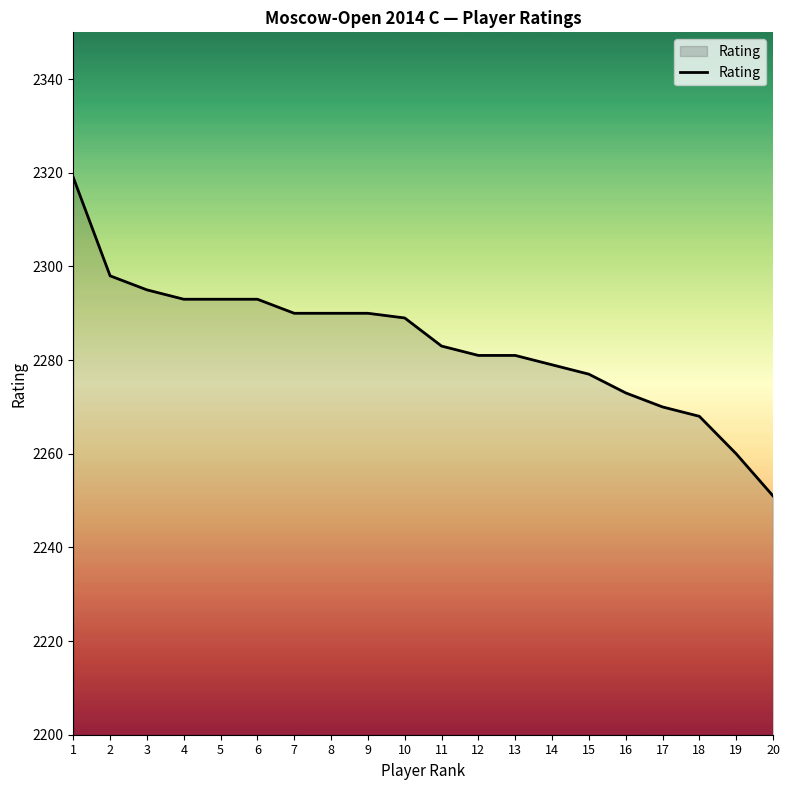

Is it true that the value at 20 is 3420?

False